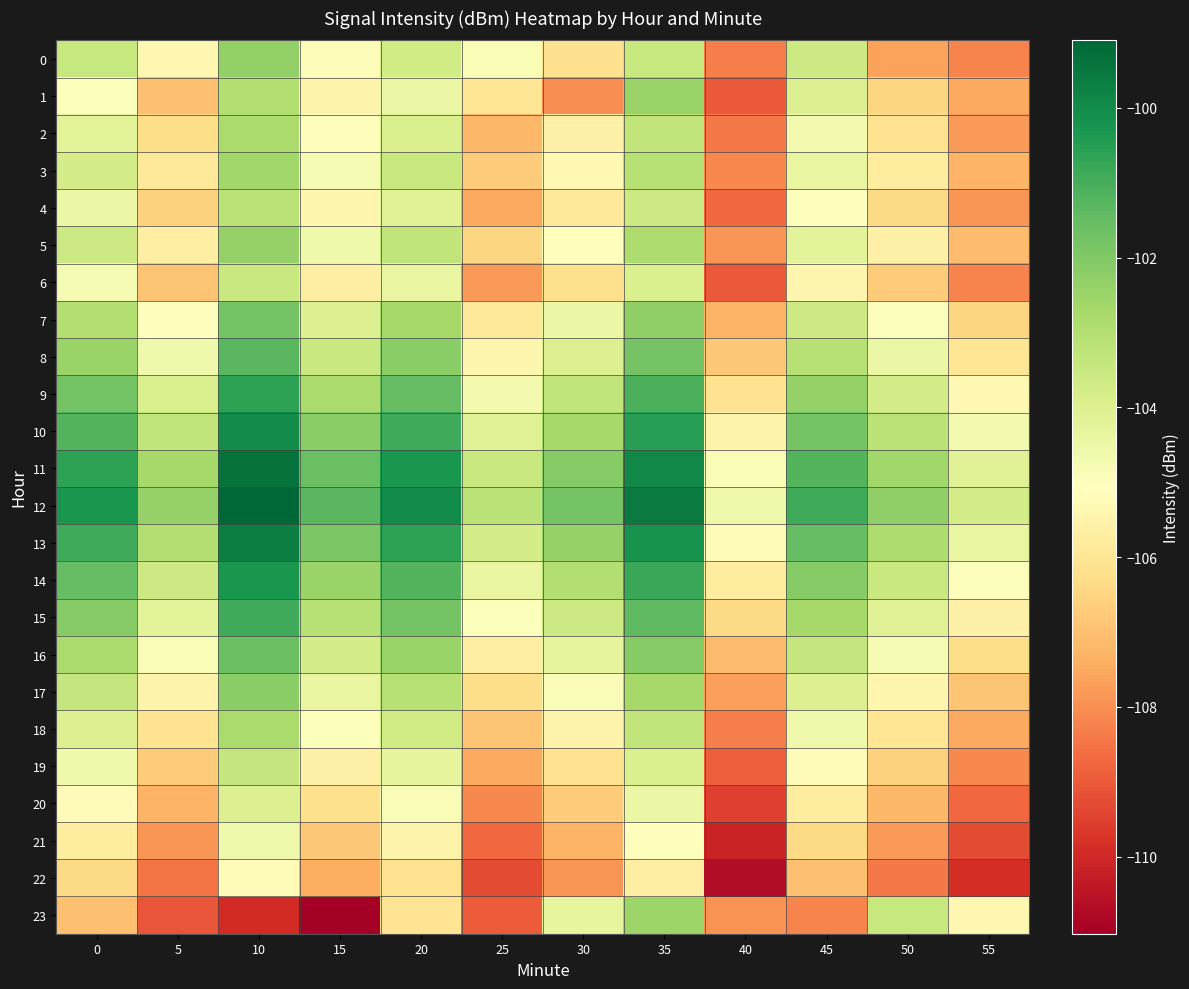

How many series are shown in this chart?

24